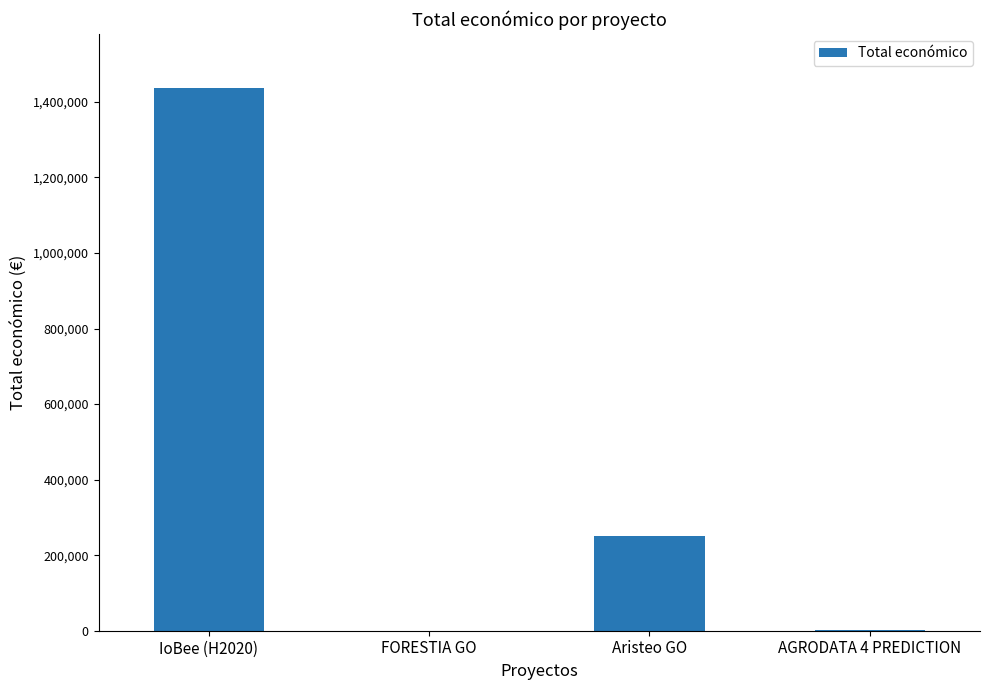

Count the number of data series in this chart.

1